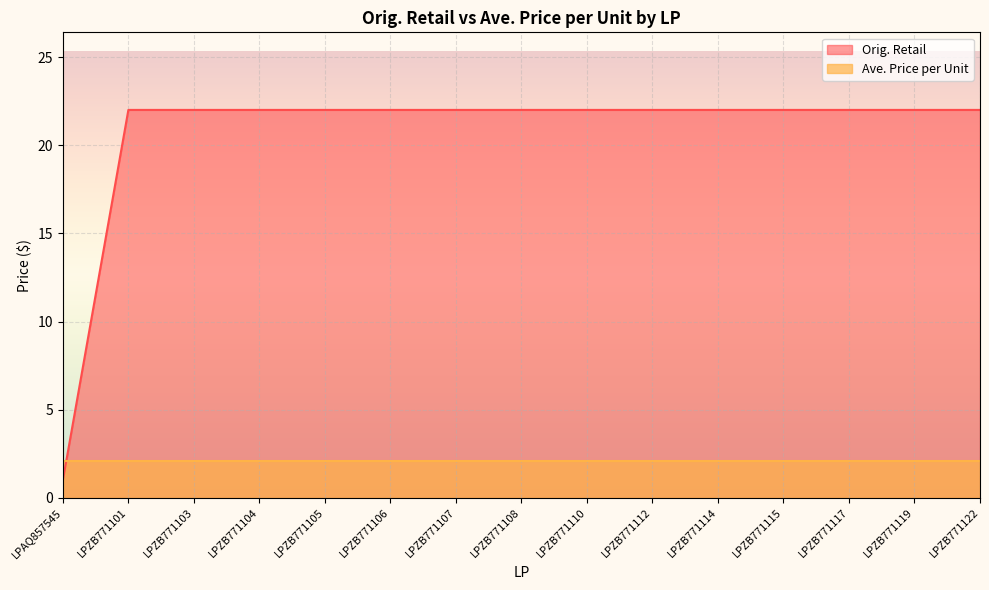

What is the value of the 4th point from the left?

22